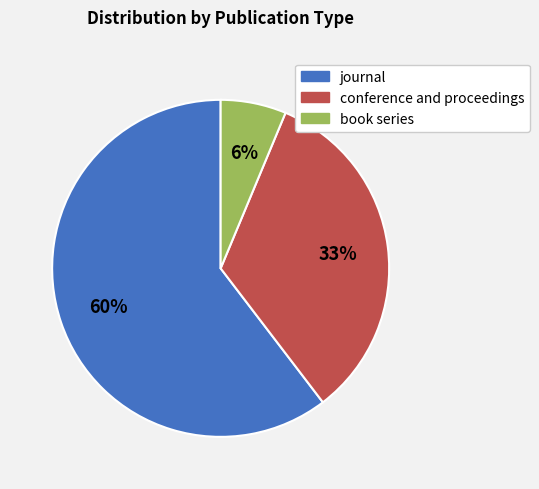

What is the ratio of the value at journal to the value at conference and proceedings?

1.8